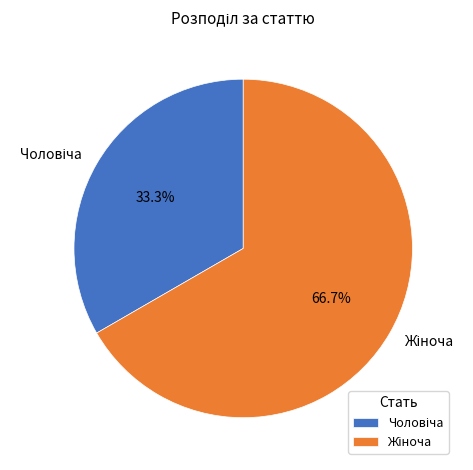

Does any single category account for the majority?

Yes